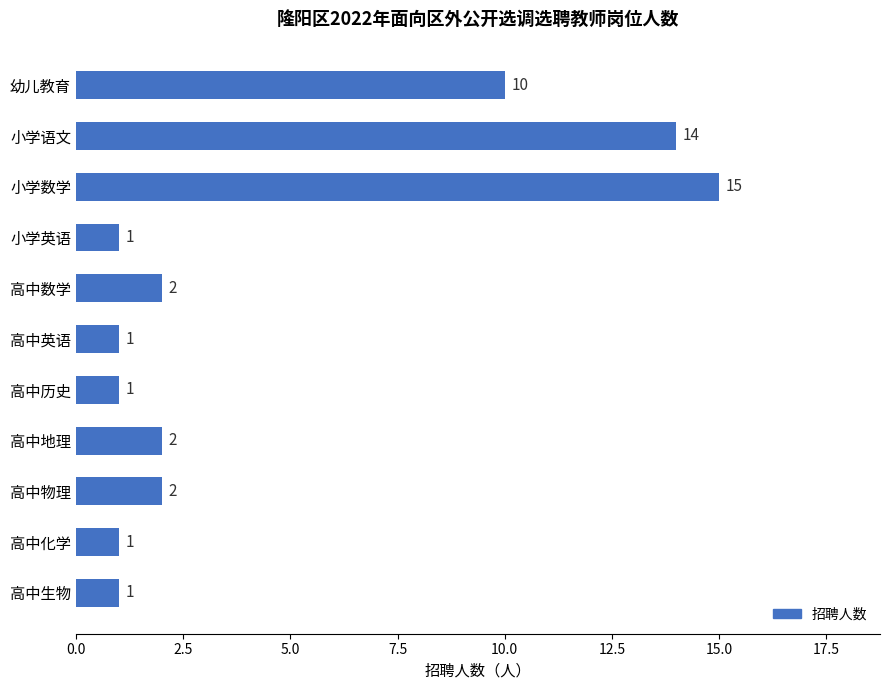

What is the smallest value displayed?

1